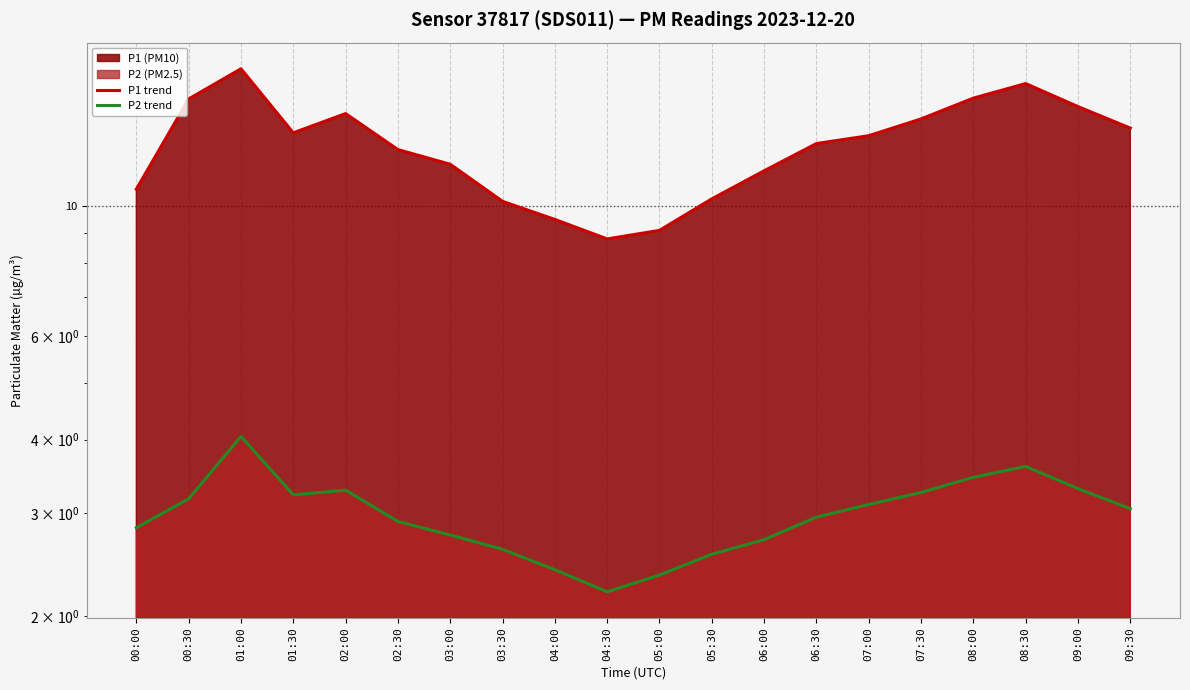

At which label is P2 trend closest to 3?

06:30